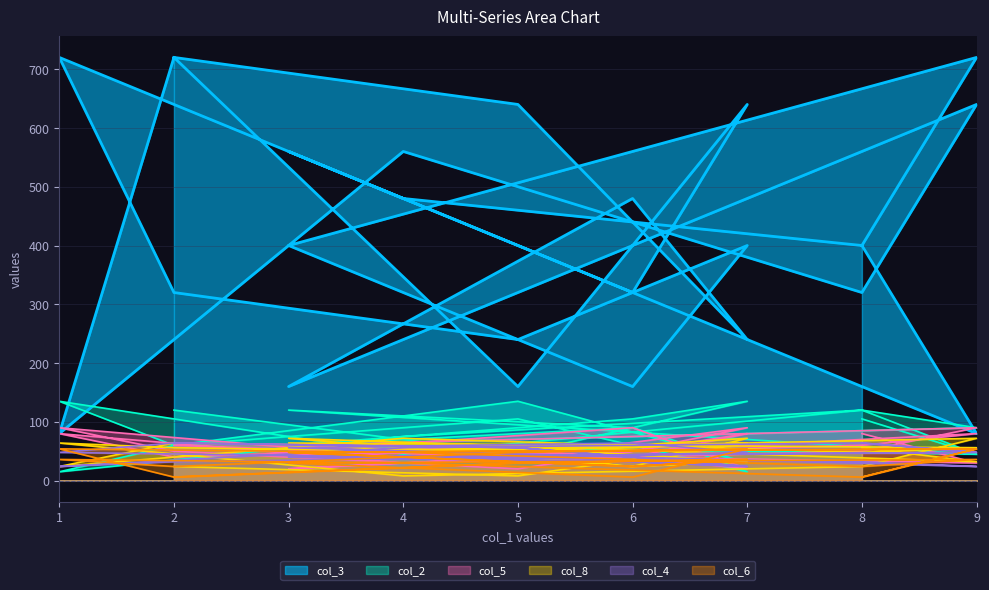

What is the lowest value of the col_4 series?

24